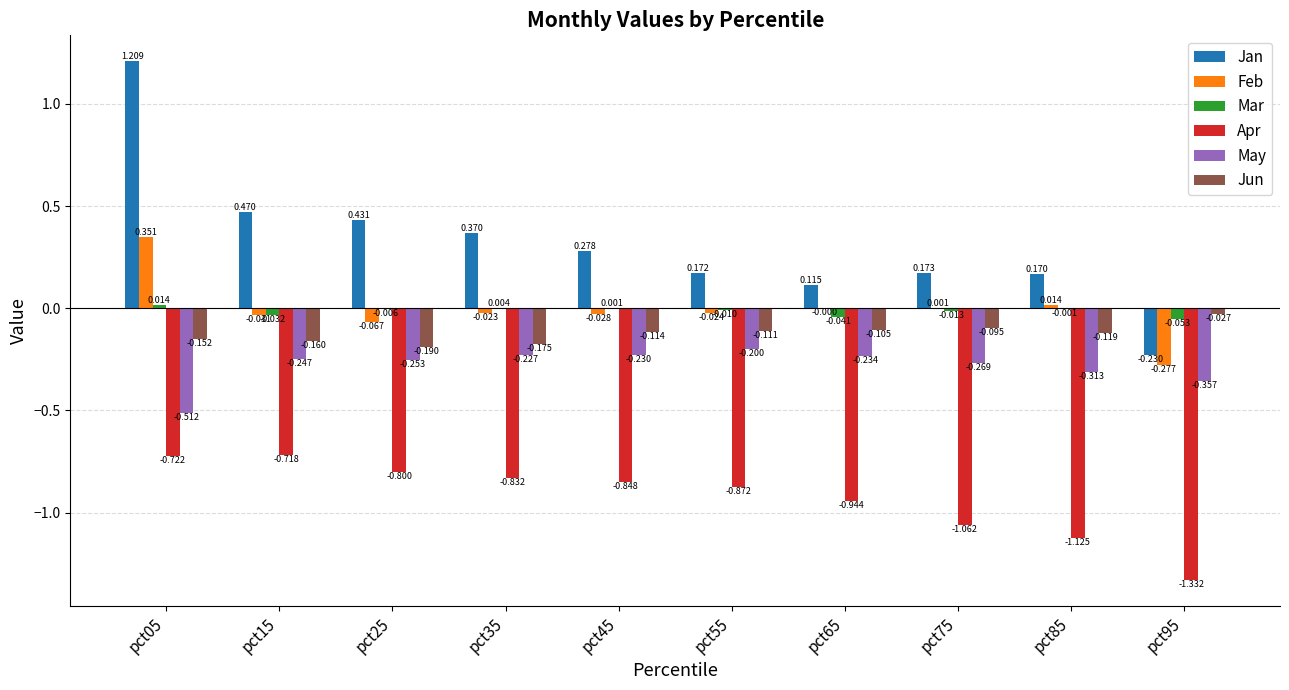

True or false: Apr has a value of -0.8 at pct35.

True